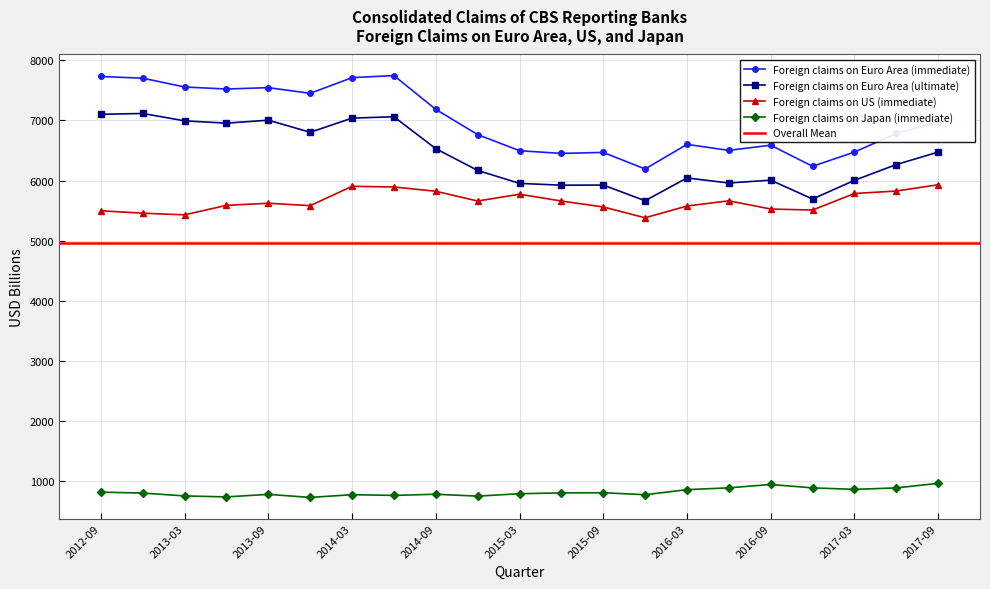

Reading right to left, list all the values displayed in this chart.

Foreign claims on Euro Area (immediate): 2017-09=6979.3	2017-06=6783.6	2017-03=6474.4	2016-12=6237.7	2016-09=6588.4	2016-06=6503.0	2016-03=6602.4	2015-12=6192.9	2015-09=6468.7	2015-06=6452.4	2015-03=6496.8	2014-12=6765.1	2014-09=7184.7	2014-06=7746.9	2014-03=7712.8	2013-12=7452.0	2013-09=7546.4	2013-06=7523.3	2013-03=7557.2	2012-12=7703.6	2012-09=7731.7
Foreign claims on Euro Area (ultimate): 2017-09=6473.8	2017-06=6266.7	2017-03=6004.1	2016-12=5693.4	2016-09=6007.2	2016-06=5959.9	2016-03=6044.1	2015-12=5664.9	2015-09=5925.5	2015-06=5923.6	2015-03=5953.4	2014-12=6169.2	2014-09=6530.6	2014-06=7061.9	2014-03=7039.5	2013-12=6803.7	2013-09=7005.1	2013-06=6955.5	2013-03=6993.8	2012-12=7116.6	2012-09=7102.7
Foreign claims on US (immediate): 2017-09=5930.5	2017-06=5826.2	2017-03=5785.3	2016-12=5510.2	2016-09=5526.8	2016-06=5663.8	2016-03=5577.1	2015-12=5381.3	2015-09=5561.2	2015-06=5660.0	2015-03=5773.0	2014-12=5660.3	2014-09=5822.5	2014-06=5893.6	2014-03=5904.8	2013-12=5583.4	2013-09=5622.9	2013-06=5588.4	2013-03=5430.4	2012-12=5457.6	2012-09=5497.6
Foreign claims on Japan (immediate): 2017-09=963.7	2017-06=887.2	2017-03=863.3	2016-12=887.9	2016-09=944.6	2016-06=888.6	2016-03=858.3	2015-12=774.2	2015-09=807.1	2015-06=804.1	2015-03=791.0	2014-12=750.4	2014-09=782.0	2014-06=762.6	2014-03=774.7	2013-12=729.0	2013-09=780.2	2013-06=737.8	2013-03=754.0	2012-12=801.8	2012-09=816.9